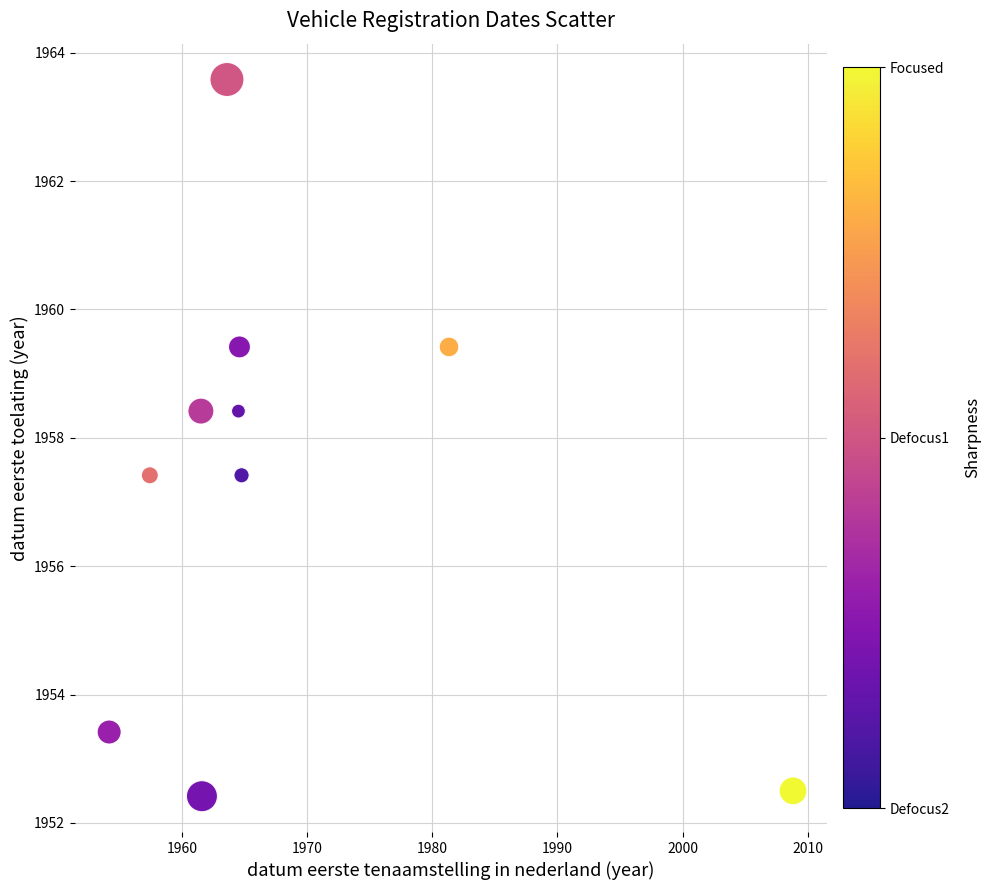

What is the average X value?

1968.2